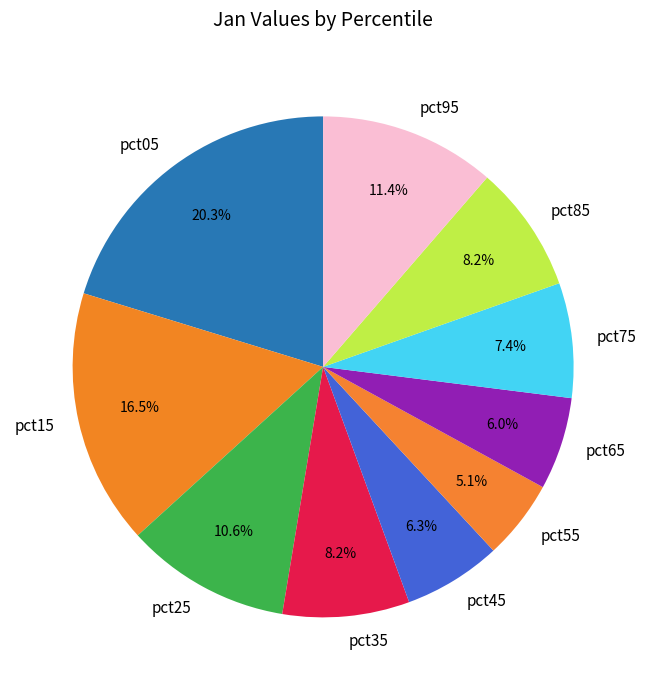

To the nearest percent, what portion does pct65 represent?

6%